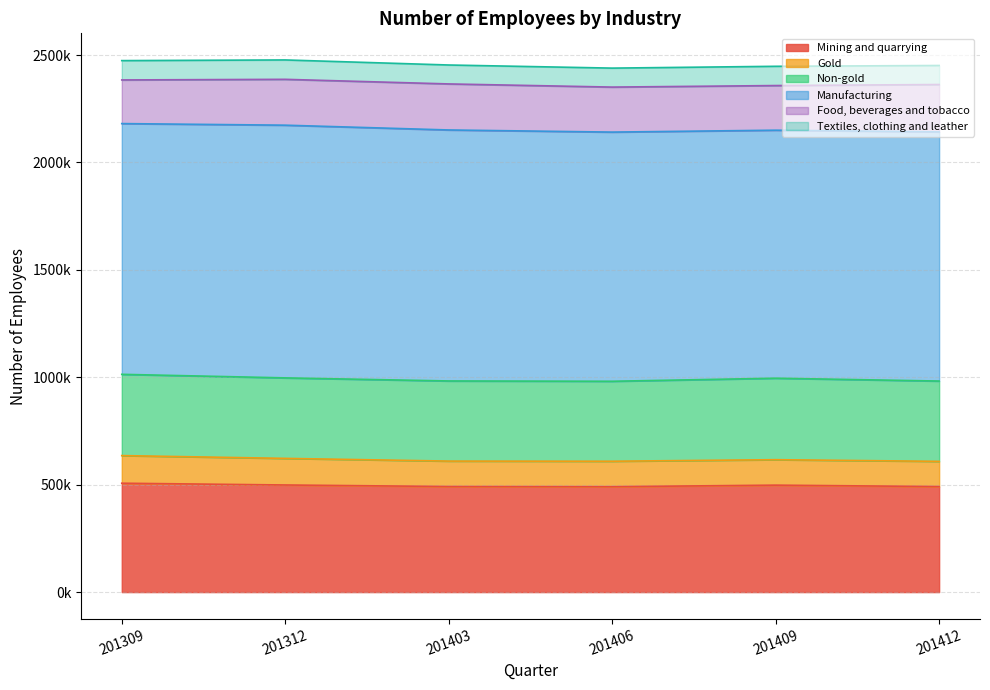

Reading right to left, extract all data points from this chart.

Mining and quarrying: 491189	497810	490684	491405	498552	506832
Gold: 117409	118504	118465	118392	123830	128573
Non-gold: 373780	379306	372219	373013	374722	378259
Manufacturing: 1159705	1154419	1159826	1168291	1176258	1167137
Food, beverages and tobacco: 220604	207798	209494	214293	213435	203132
Textiles, clothing and leather: 88524	89596	88318	88122	90263	89982